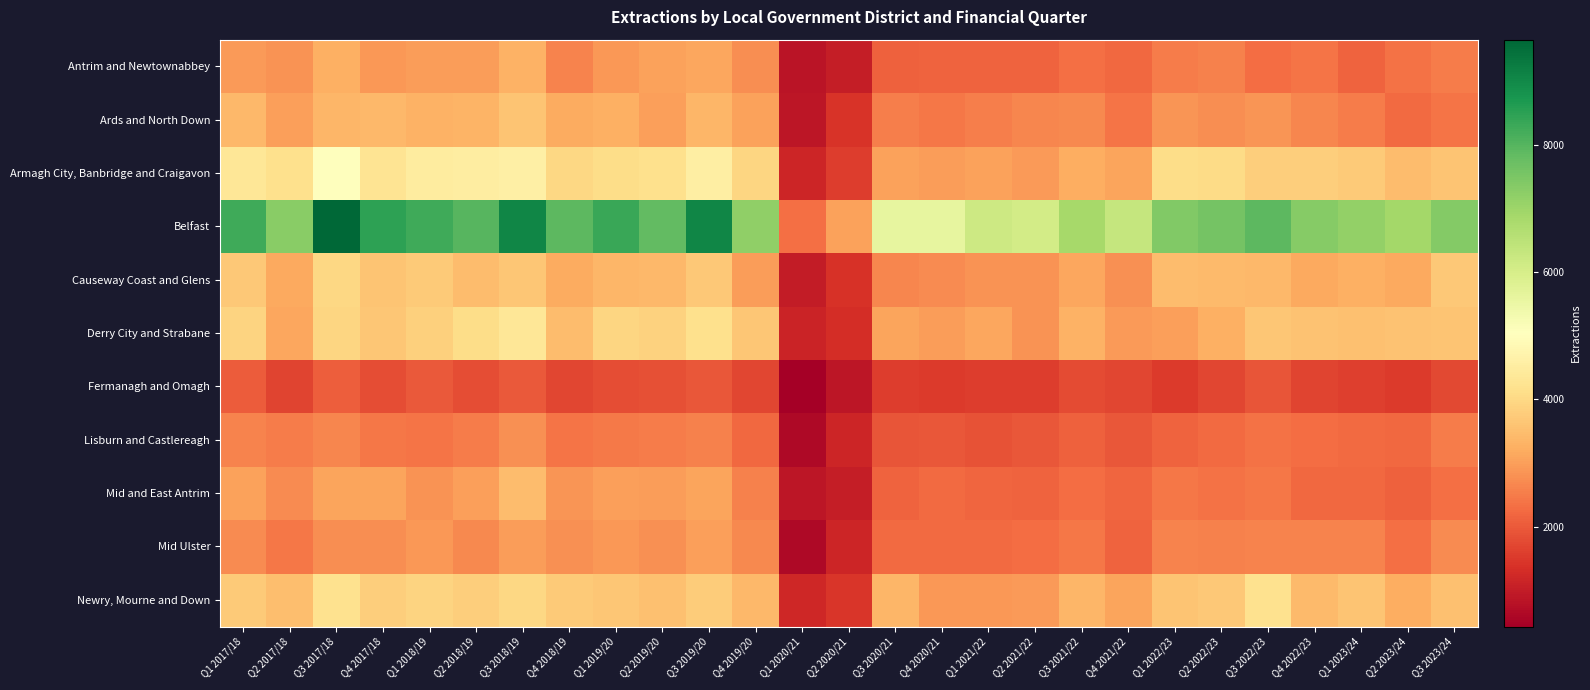

What is the difference between the highest and lowest values at Q4 2020/21?

4065